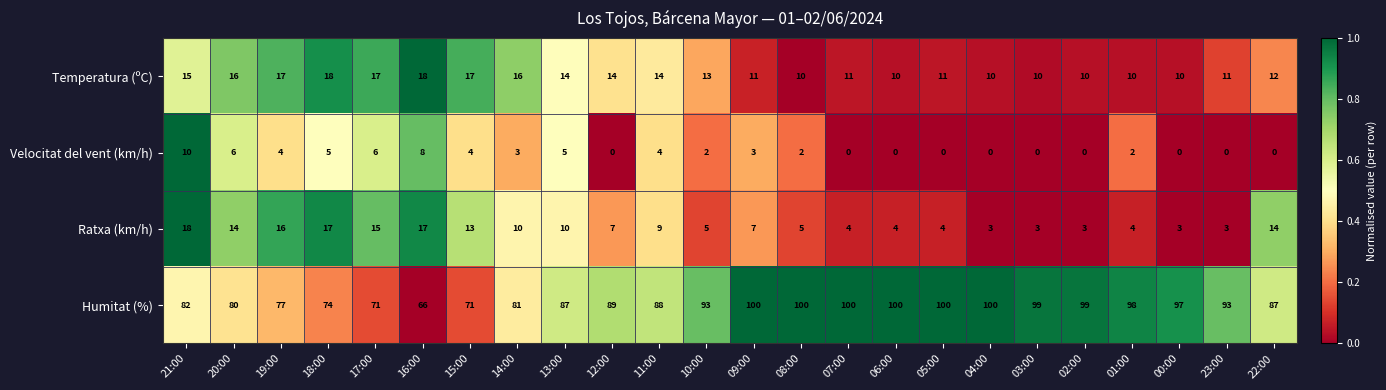

What is the greatest value displayed?

100